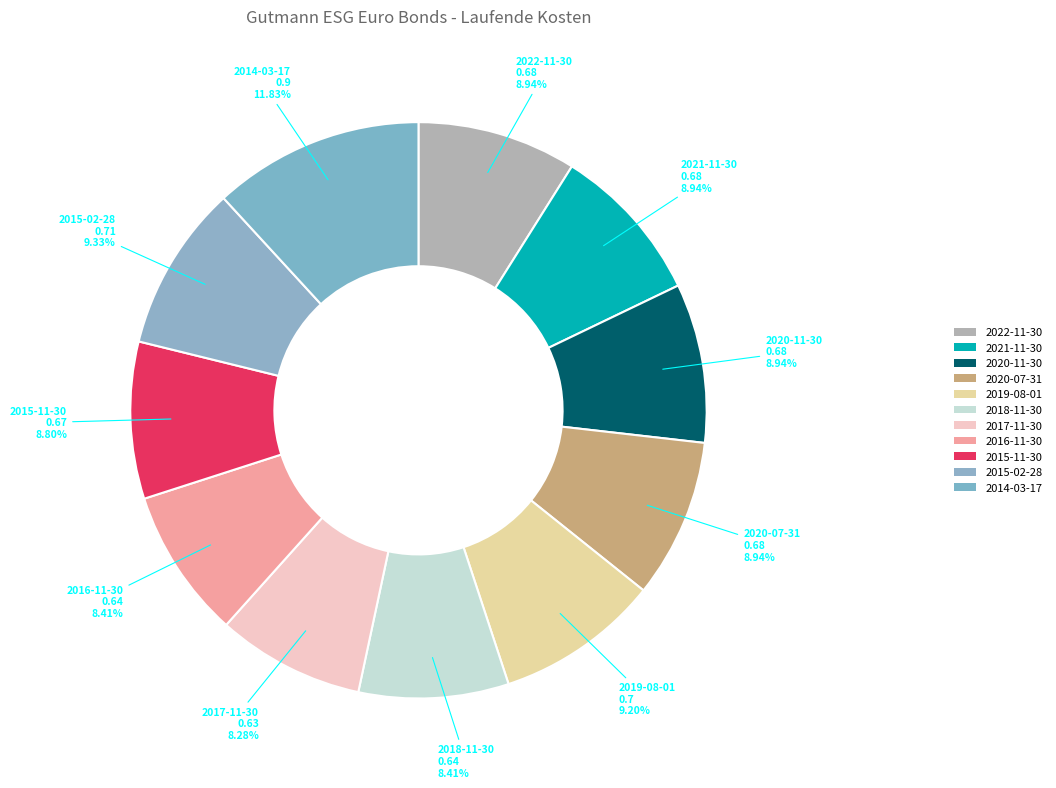

How many segments does this pie chart have?

11